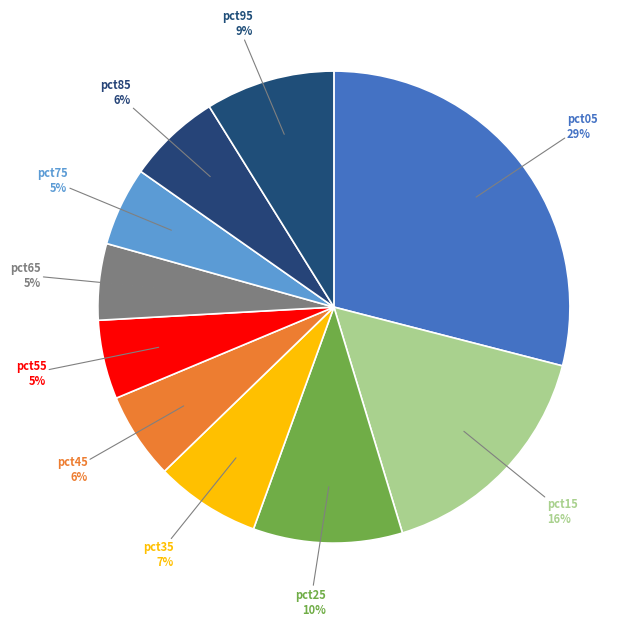

How many slices are in this pie chart?

10